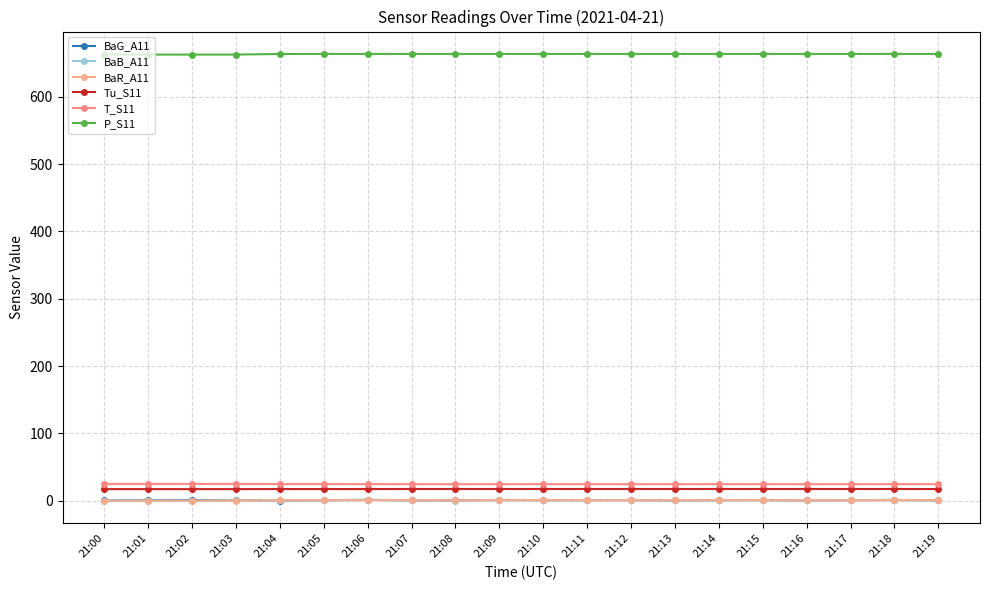

Which series has the widest spread of values?

BaB_A11